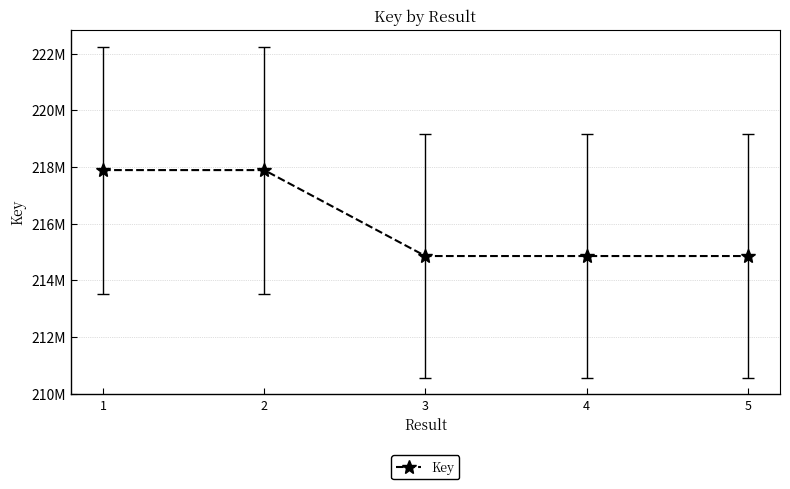

How many lines are shown in the chart?

1